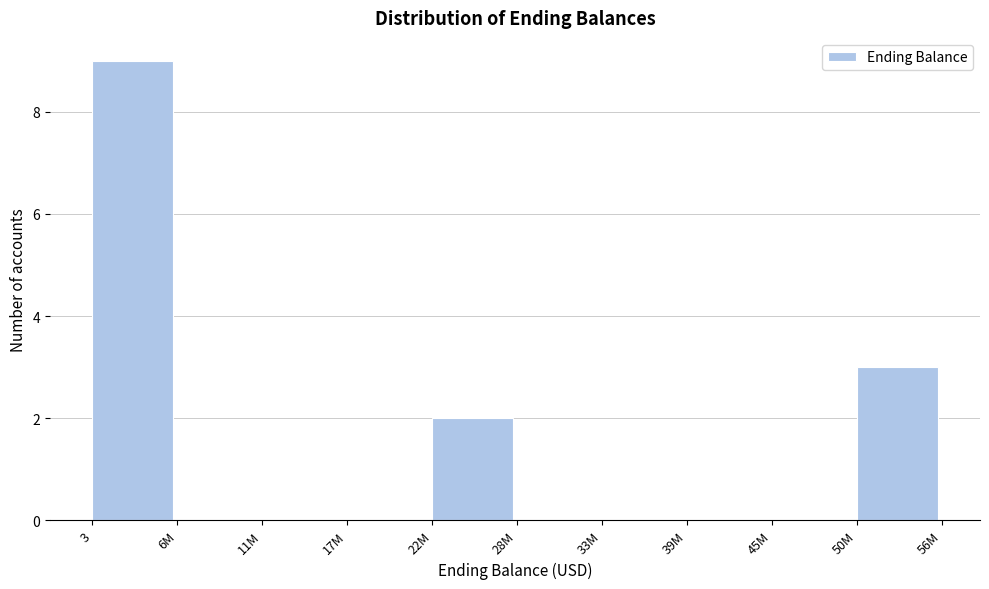

Reading left to right, extract all data points from this chart.

3=9	6M=0	11M=0	17M=0	22M=2	28M=0	33M=0	39M=0	45M=0	50M=3